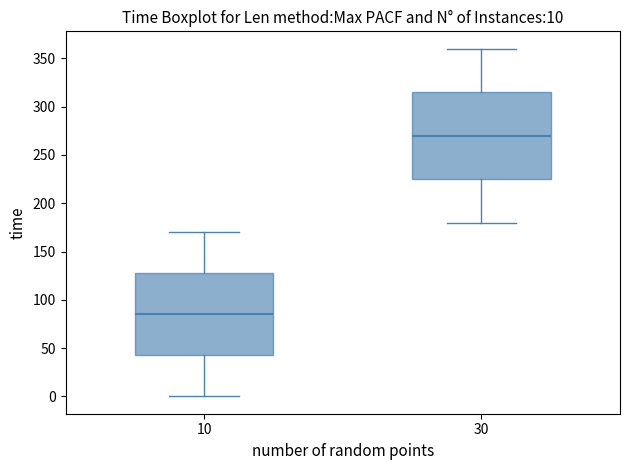

Which box has the lowest median line?

10